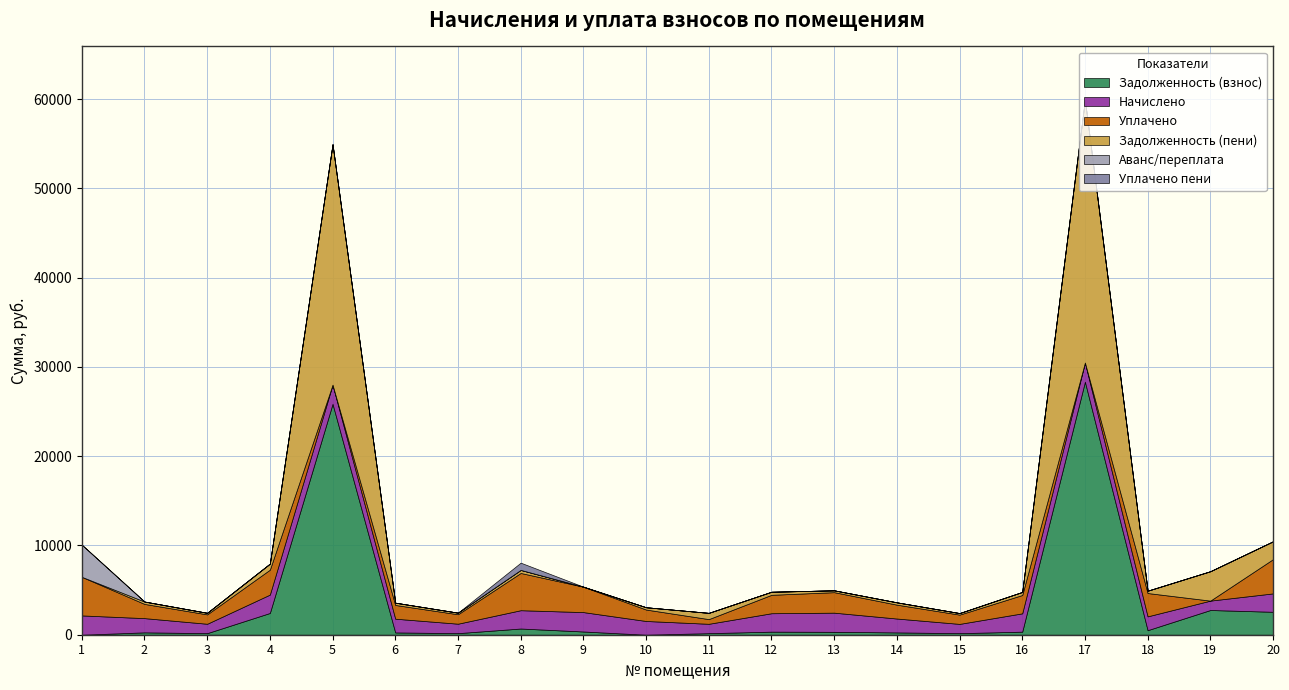

What is the total value across all series at 1?

10089.7